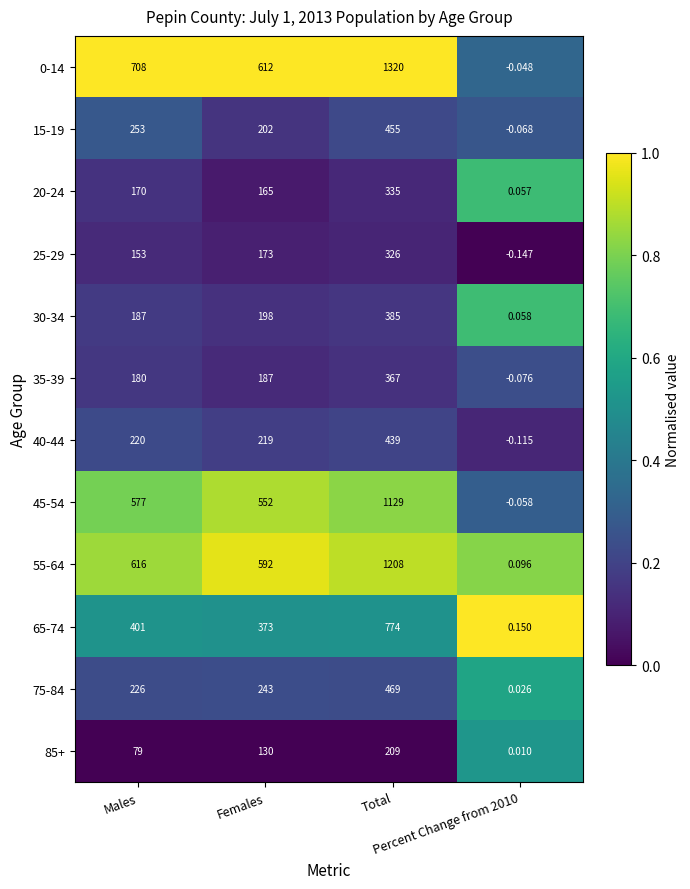

How many positive values does the 40-44 series have?

3